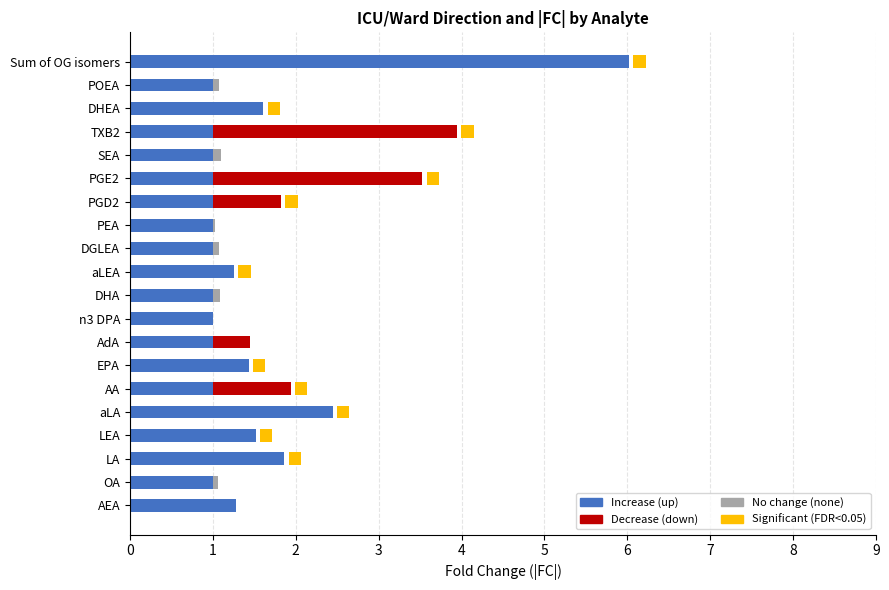

Which series has the largest total across all categories?

Increase (up)